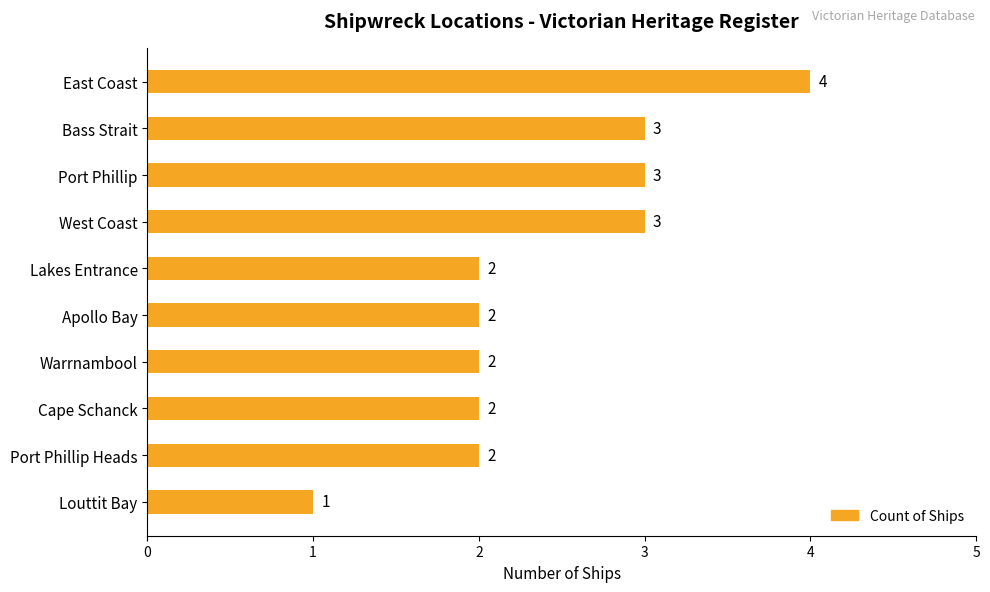

How many bars are there in total?

10